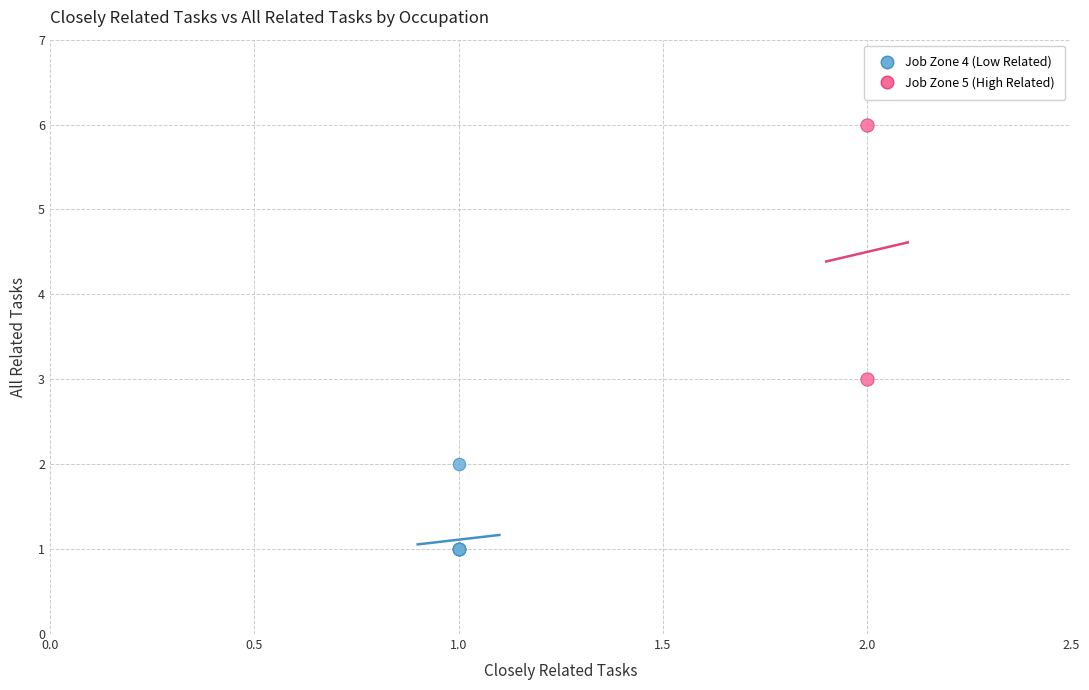

What are all the series names shown in the legend?

Job Zone 4 (Low Related), Job Zone 5 (High Related)